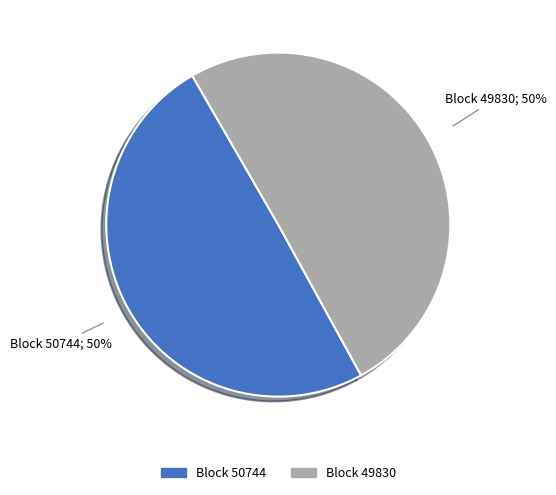

True or false: Block 49830 accounts for 63% of the total.

False